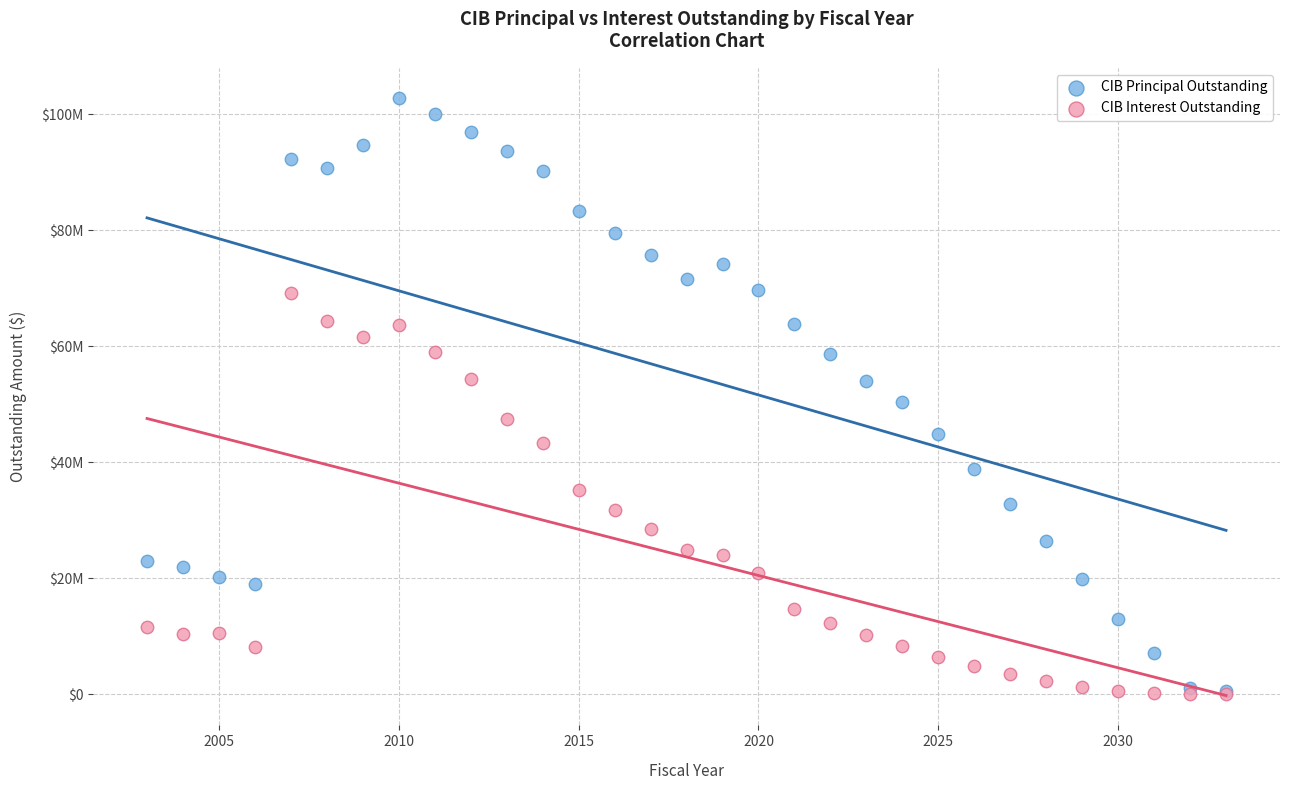

What are all the series names shown in the legend?

CIB Principal Outstanding, CIB Interest Outstanding